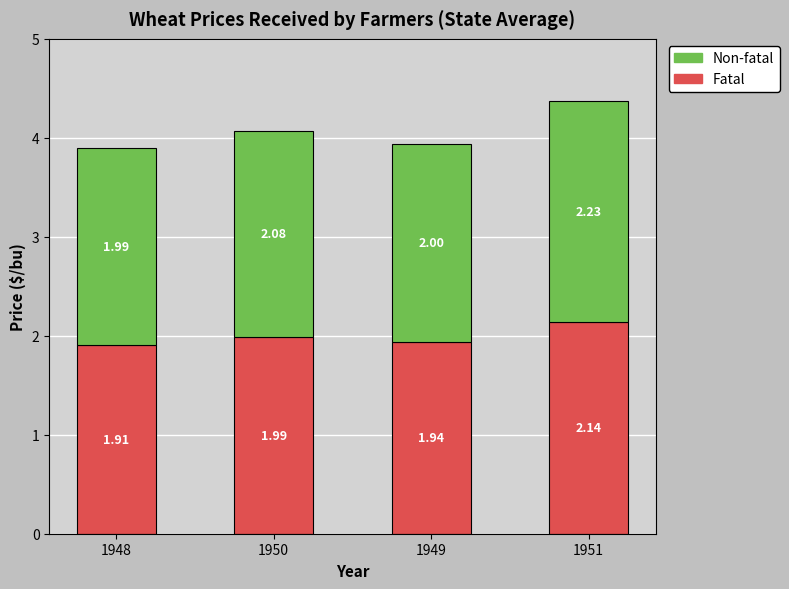

What is the total value across all series at 1949?

3.9